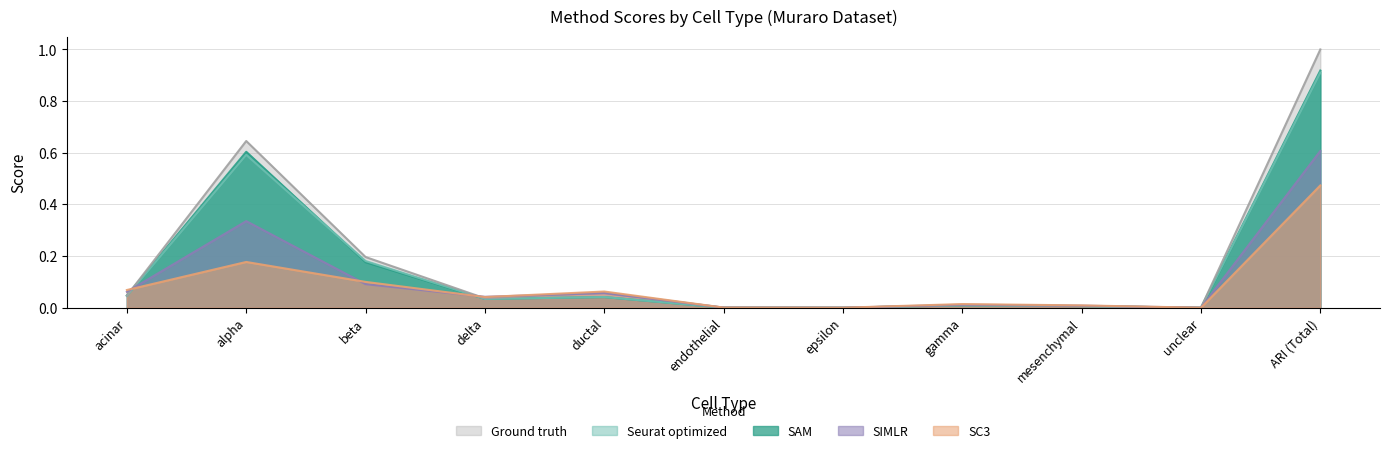

List the labels in order of SIMLR value, largest first.

ARI (Total), alpha, beta, acinar, ductal, delta, gamma, mesenchymal, endothelial, epsilon, unclear